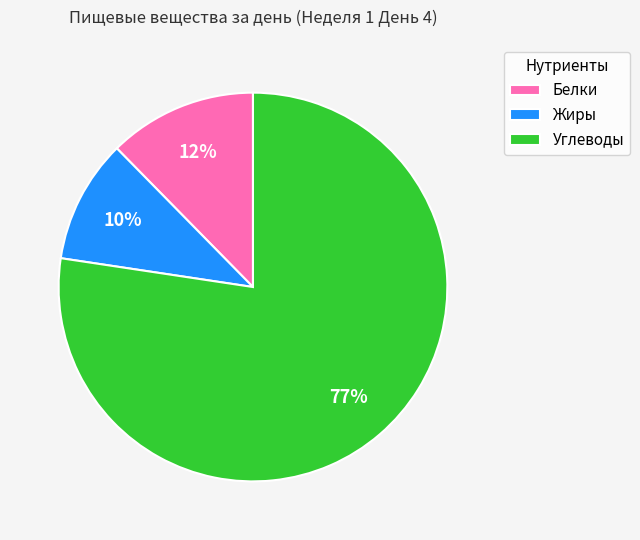

The Белки slice represents 4% of the pie. True or false?

False